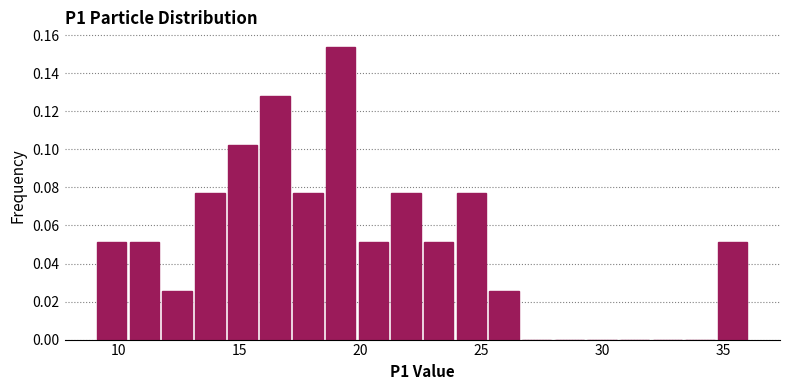

Read against the x-axis, roughly where is the centre of the tallest bar?

19.0